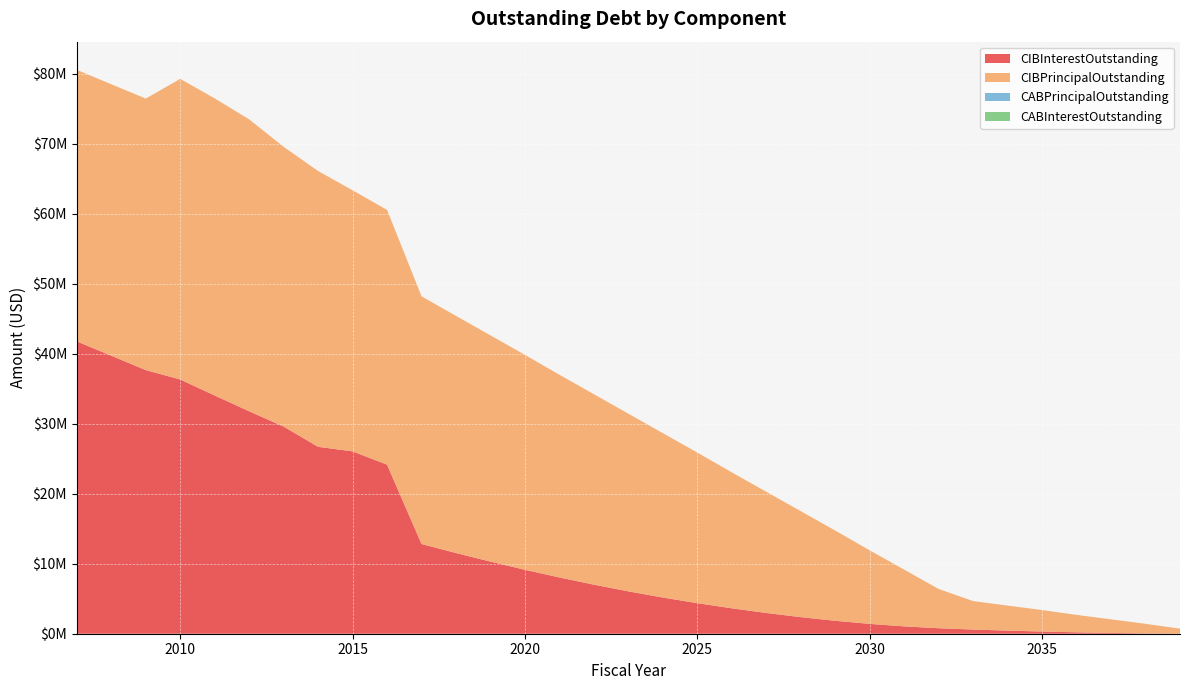

Reading left to right, transcribe all the data shown in this chart.

CIBInterestOutstanding: 41767592.5	39715142.5	37662692.5	36318841.1	34030312.6	31775721.8	29592995.9	26699220.3	26049775.4	24151476.3	12817129.7	11527731.5	10299665.3	9135226.2	8037814.5	7009481.8	6052675.3	5170354.3	4365414.0	3632569.9	2965479.5	2368773.7	1847393.0	1406938.5	1051386.5	785833.9	595841.1	444309.2	312691.9	202816.1	114615.9	49012.9	7751.9
CIBPrincipalOutstanding: 38780000.0	38780000.0	38780000.0	42940849.4	42441609.4	41700443.2	39961800.8	39394125.6	37295000.0	36390000.0	35380000.0	33875000.0	32315000.0	30695000.0	28955000.0	27200000.0	25375000.0	23480000.0	21510000.0	19415000.0	17310000.0	15135000.0	12890000.0	10505000.0	8100000.0	5605000.0	4065000.0	3575000.0	3070000.0	2485000.0	1940000.0	1365000.0	715000.0
CABPrincipalOutstanding: 0.0	0.0	0.0	0.0	0.0	0.0	0.0	0.0	0.0	0.0	0.0	0.0	0.0	0.0	0.0	0.0	0.0	0.0	0.0	0.0	0.0	0.0	0.0	0.0	0.0	0.0	0.0	0.0	0.0	0.0	0.0	0.0	0.0
CABInterestOutstanding: 0.0	0.0	0.0	0.0	0.0	0.0	0.0	0.0	0.0	0.0	0.0	0.0	0.0	0.0	0.0	0.0	0.0	0.0	0.0	0.0	0.0	0.0	0.0	0.0	0.0	0.0	0.0	0.0	0.0	0.0	0.0	0.0	0.0